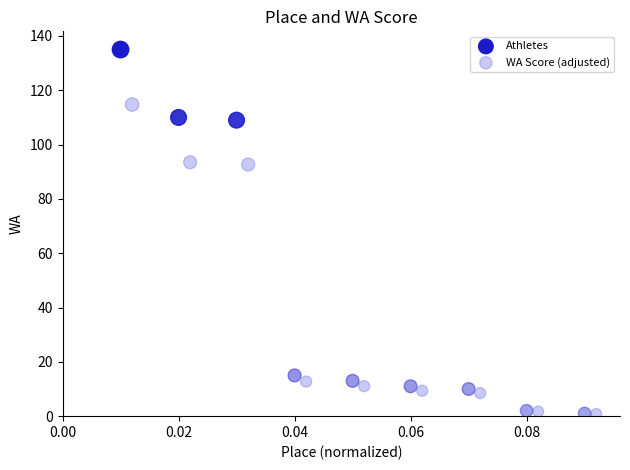

Which series has the widest spread of Y values?

Athletes